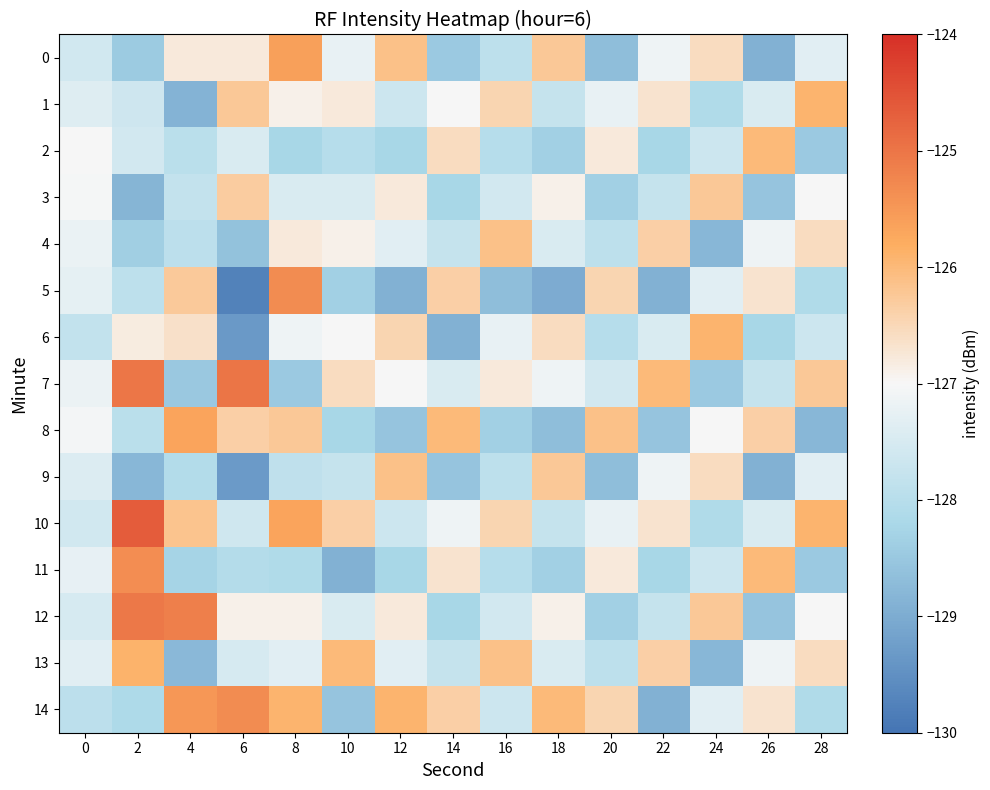

What is the difference between the highest and lowest values at 20?

2.6